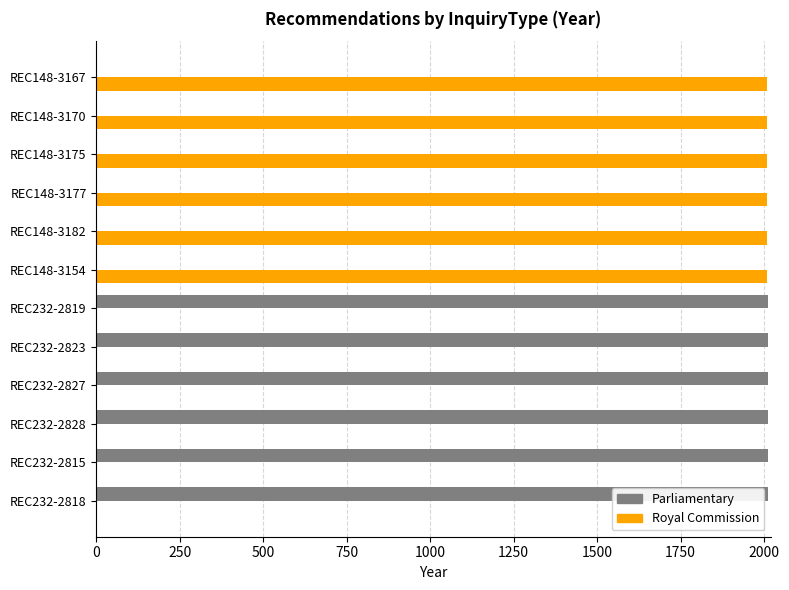

Is the value of Royal Commission at REC148-3167 greater than the value of Parliamentary at REC148-3175?

Yes